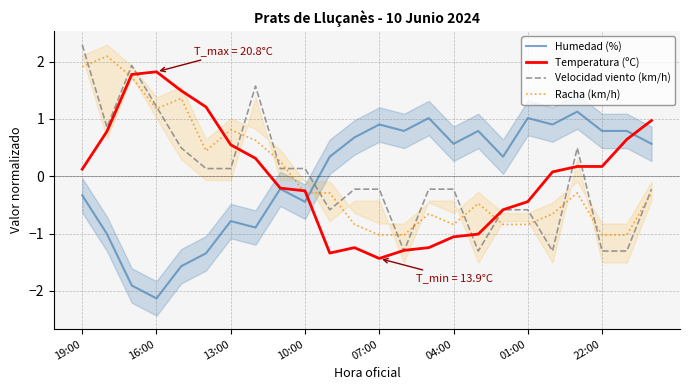

The Racha (km/h) series shows -0.3 at 10:00. True or false?

True